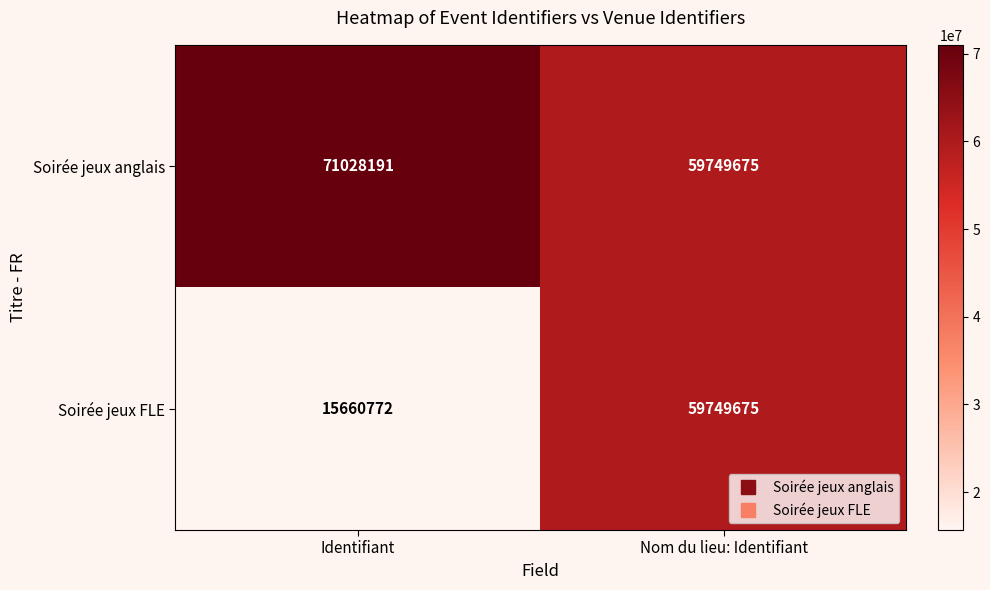

What is the maximum value shown in the chart?

71028191